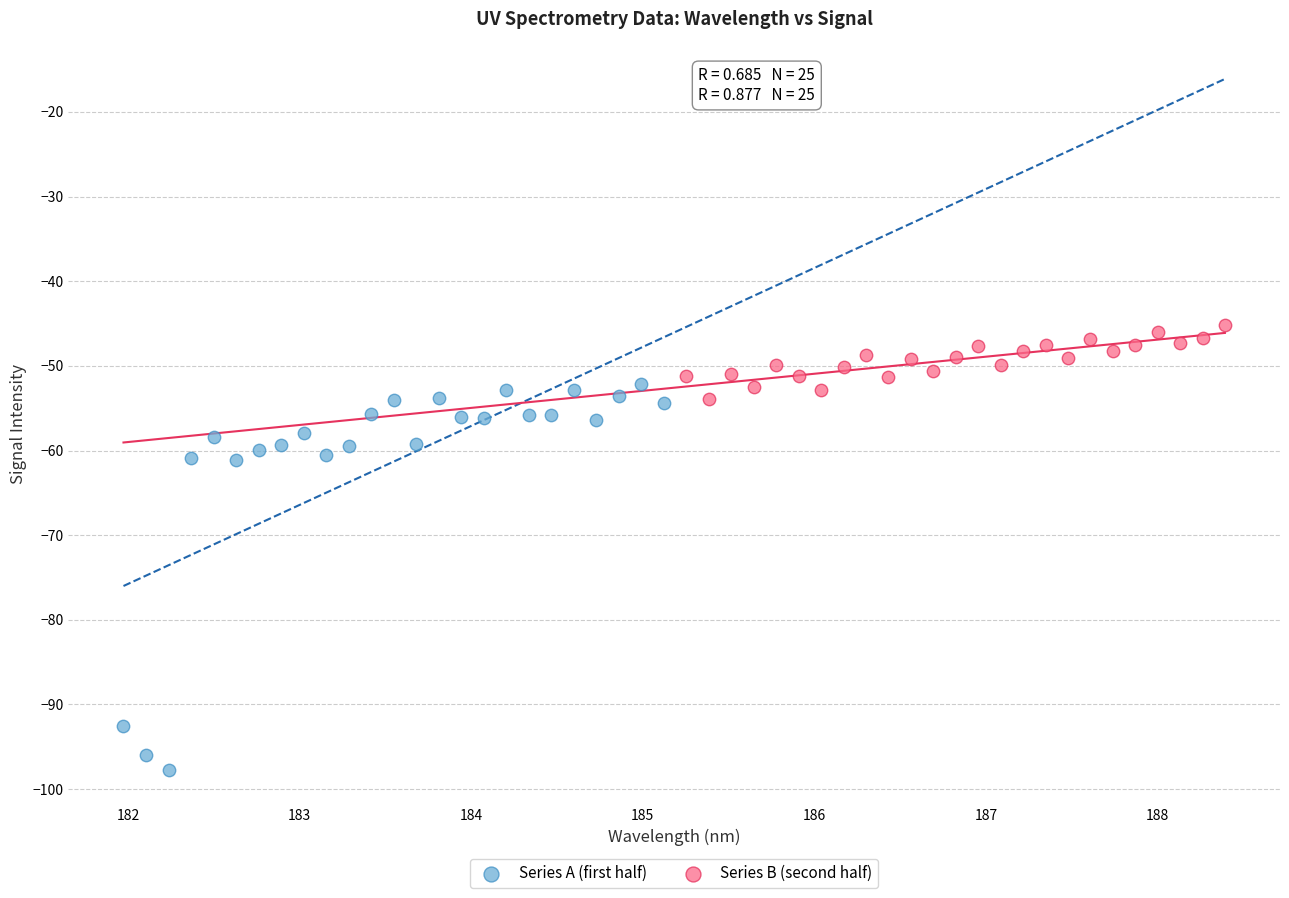

Which series reaches the minimum Y coordinate?

Series A (first half)